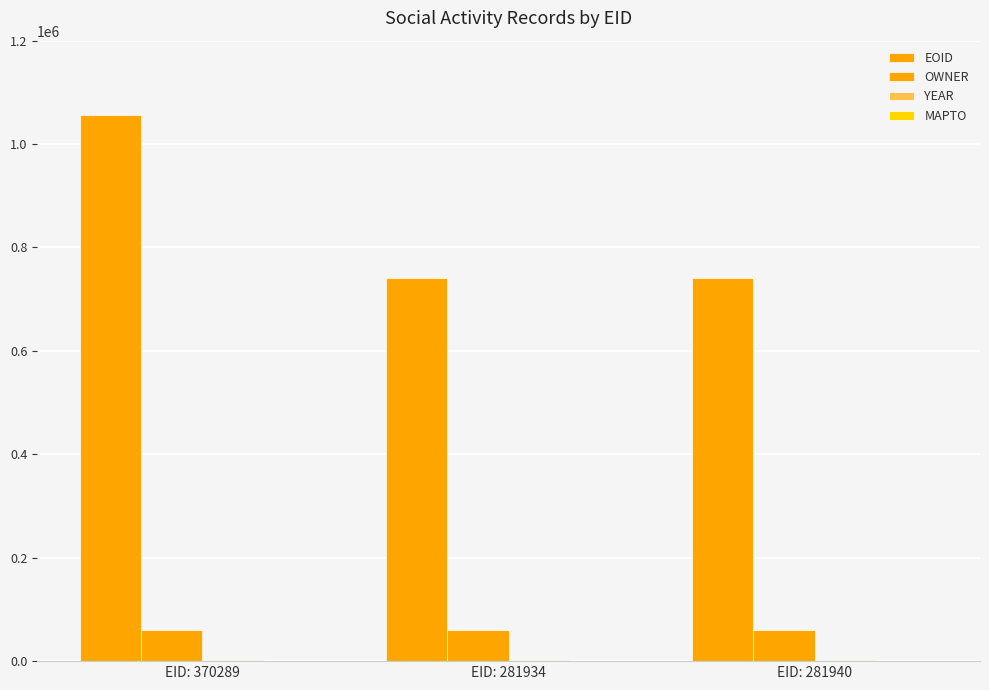

Is the value of EOID at EID: 281934 greater than the value of OWNER at EID: 281940?

Yes